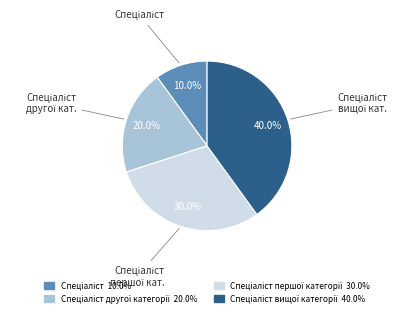

Is there any slice that represents more than half of the pie?

No